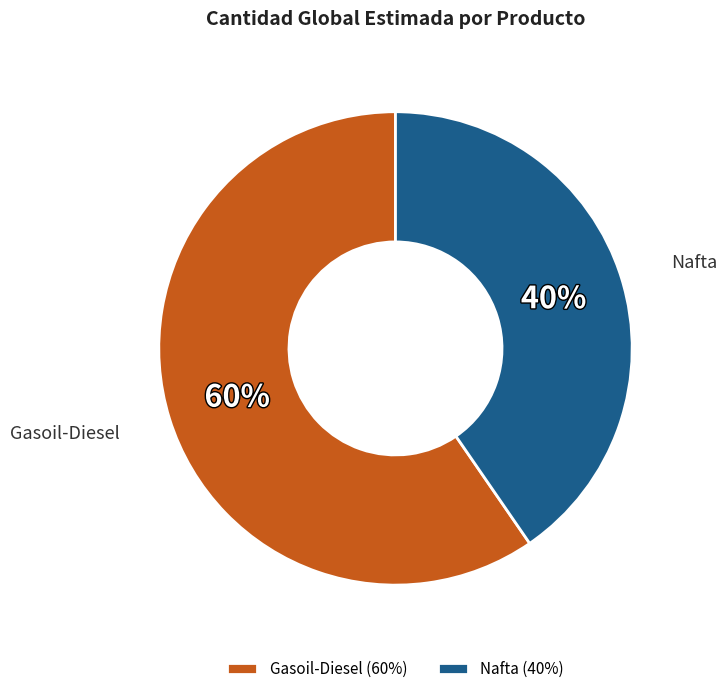

To the nearest percent, what is the average slice percentage?

50%